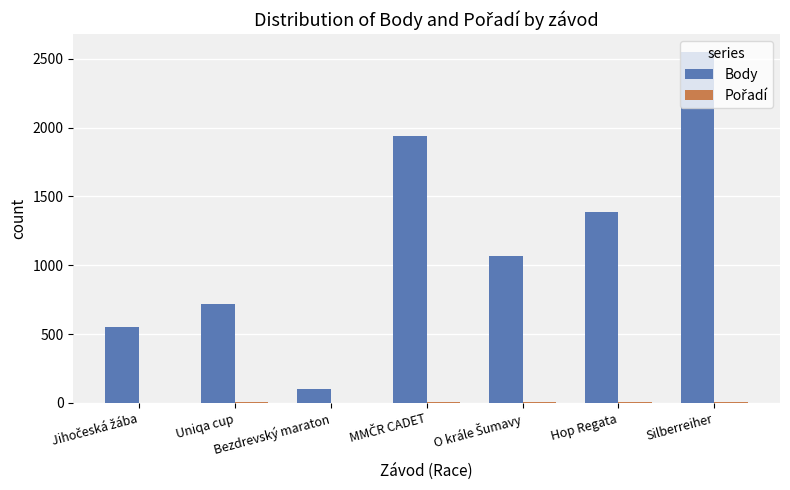

At which category is the sum across all series the highest?

Silberreiher